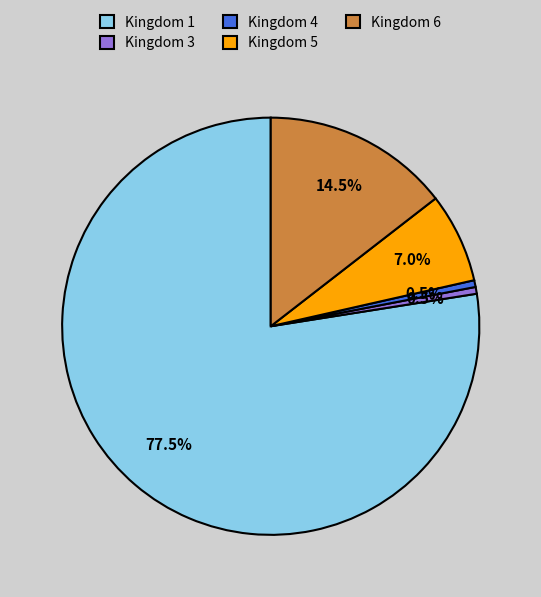

Is Kingdom 5 the majority of the pie?

No